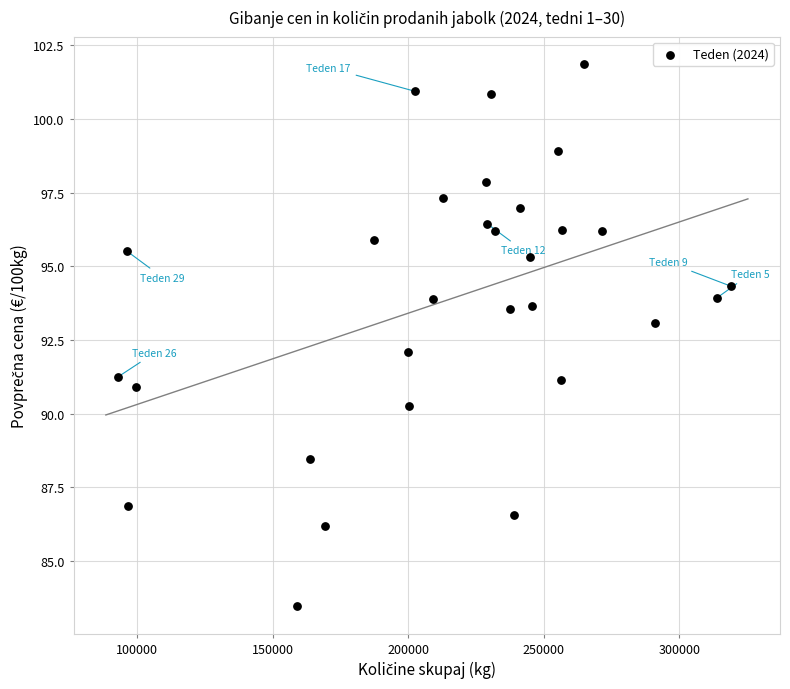

What is the range of X values (max minus min)?

225707.0